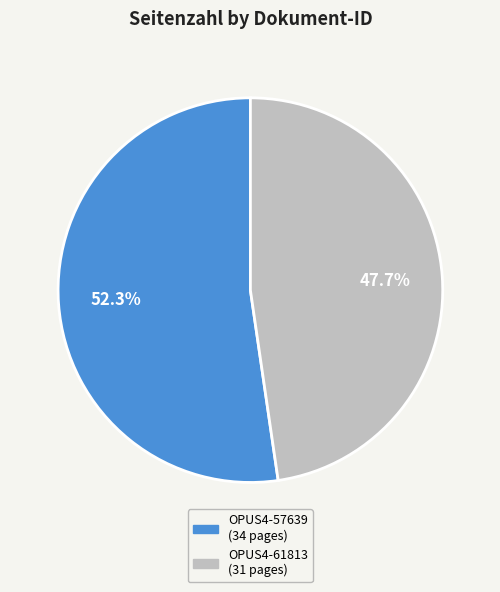

The OPUS4-57639 slice represents 52% of the pie. True or false?

True